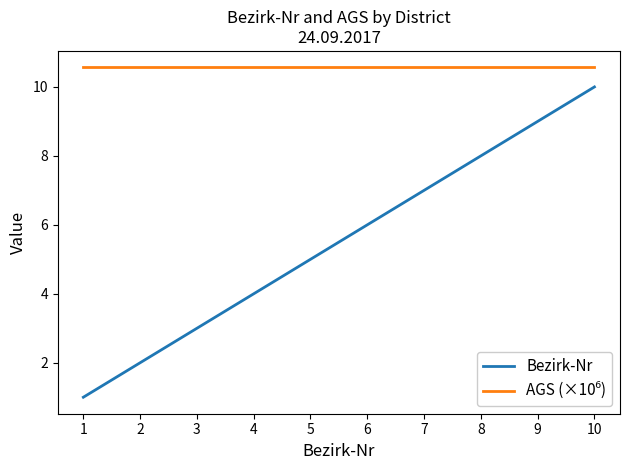

The Bezirk-Nr series shows 2.3 at 7. True or false?

False